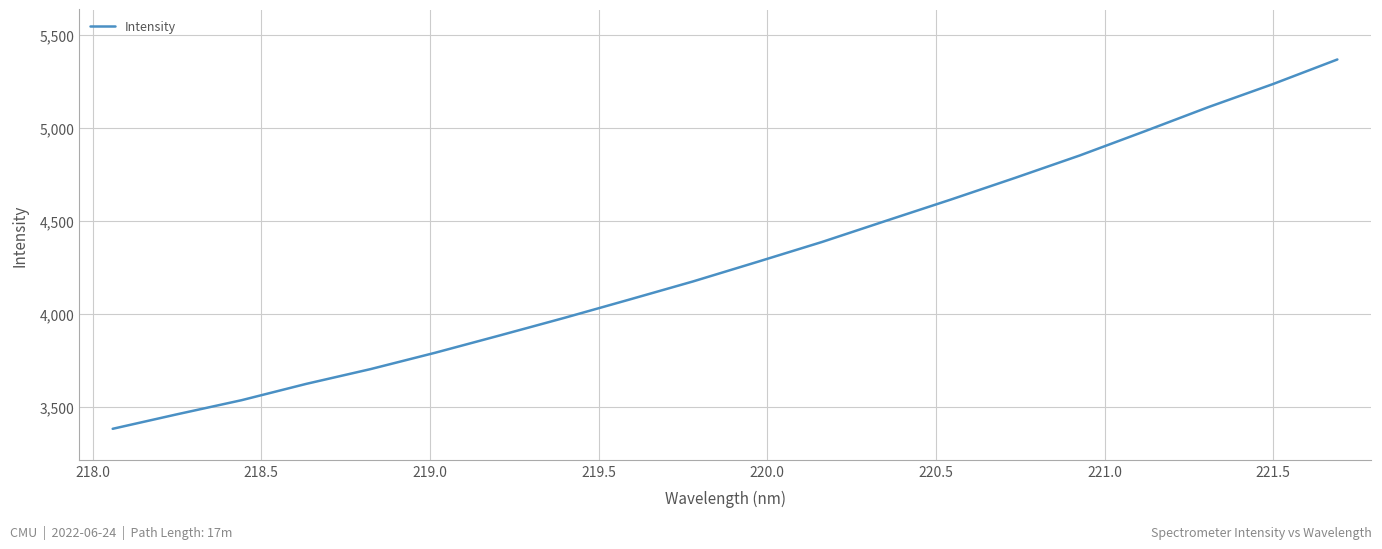

What is the maximum value shown in the chart?

5370.0